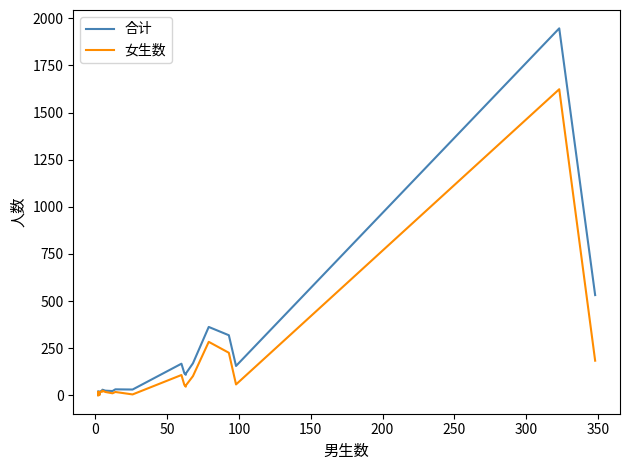

How many lines are shown in the chart?

2